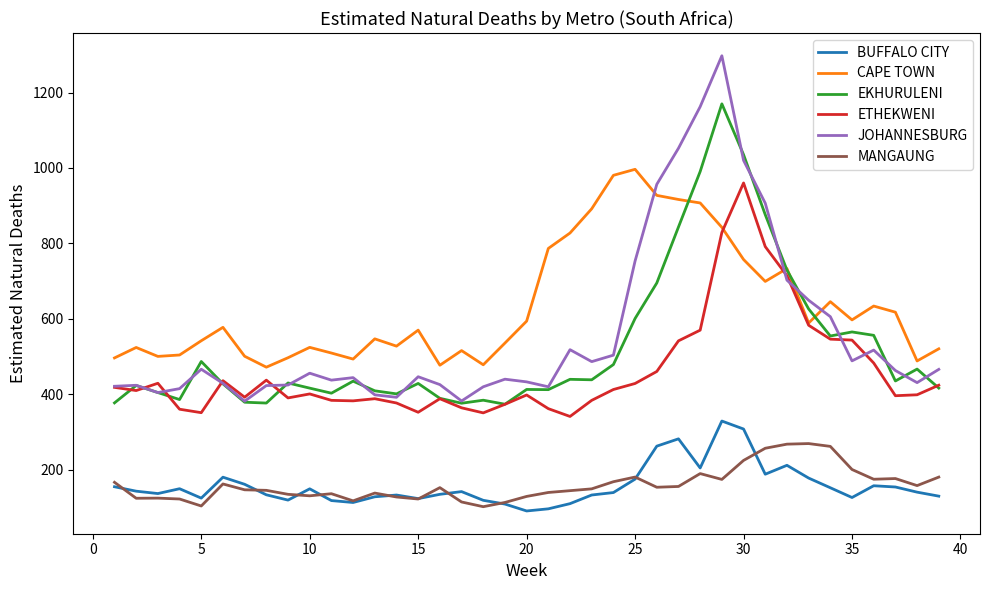

Which series has the largest range (max minus min)?

JOHANNESBURG